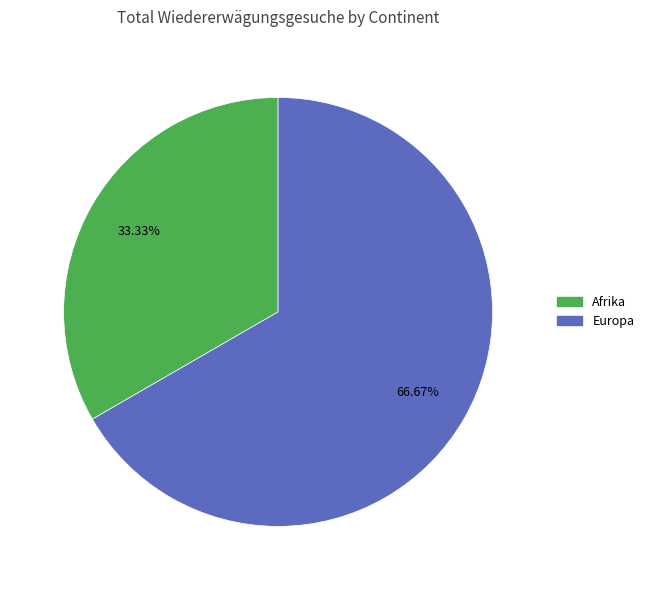

How many slices are in this pie chart?

2